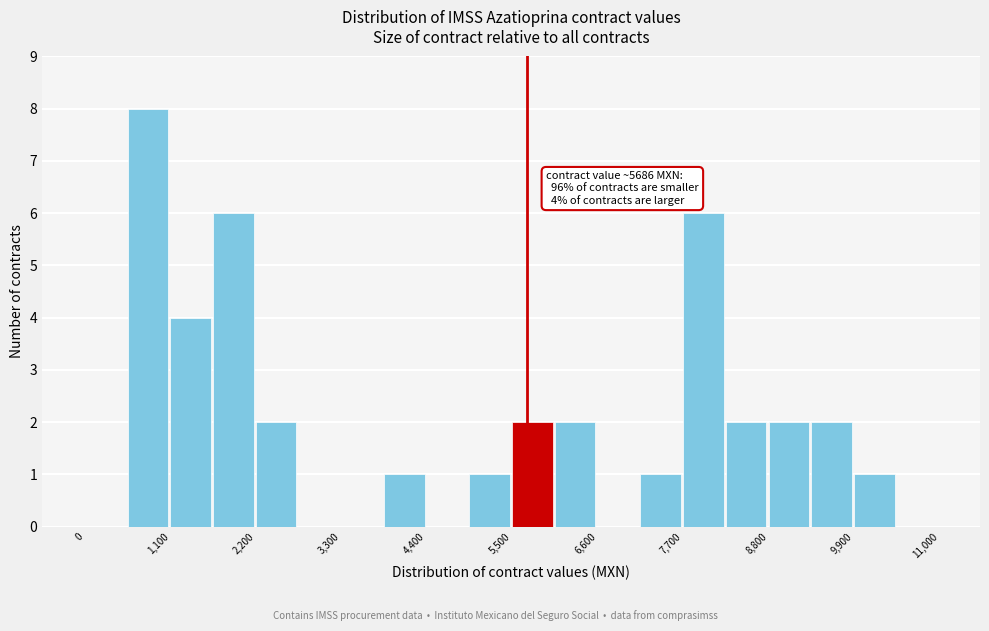

Read against the x-axis, roughly where is the centre of the tallest bar?

800